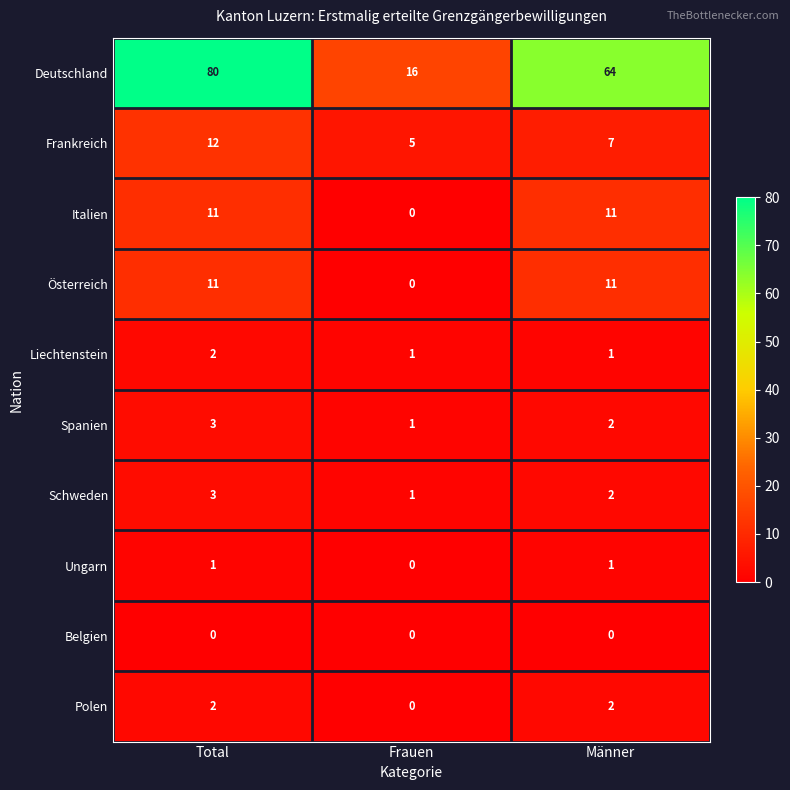

Which category has the highest value across all series?

Total